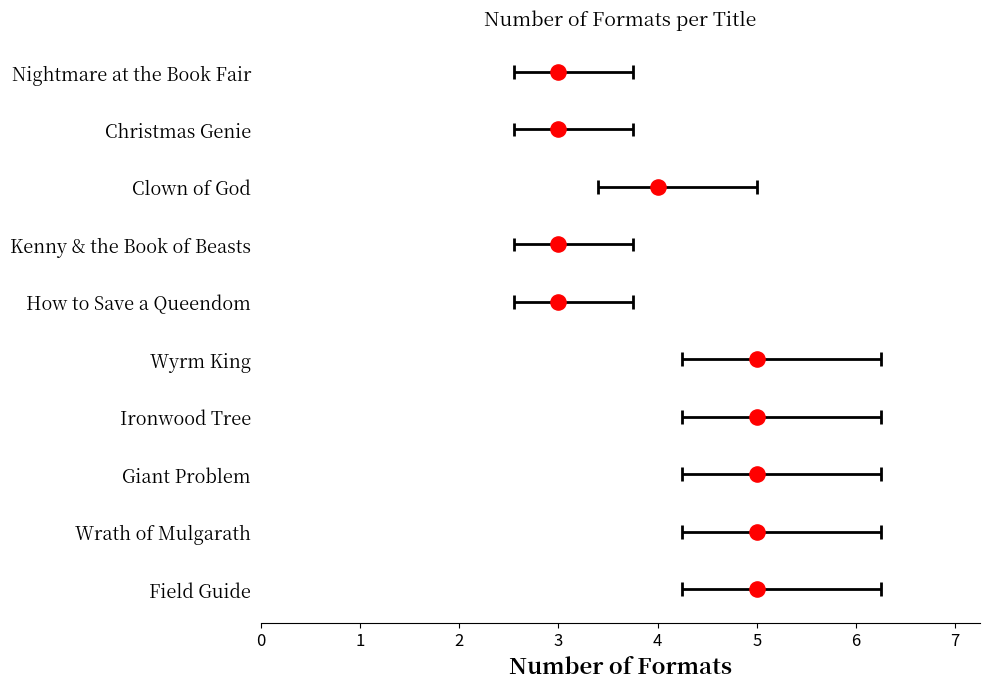

Between 3 and 5, which is larger?

3